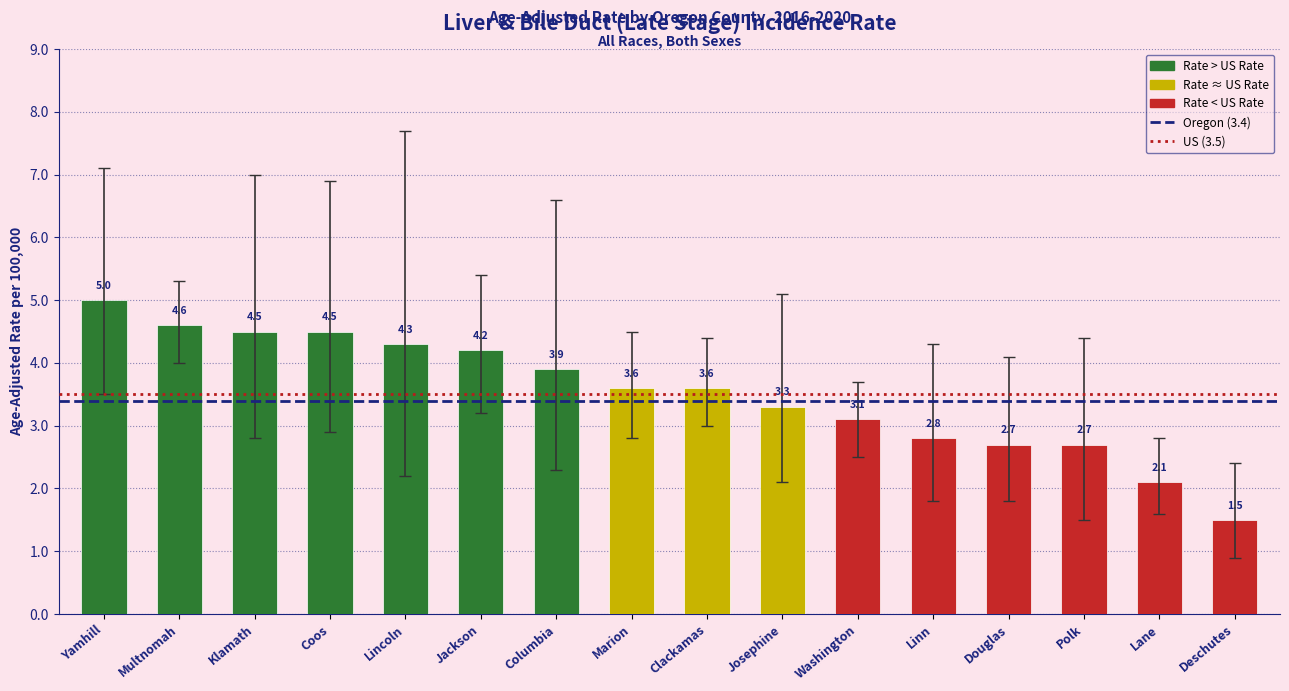

What is the approximate value at Lincoln?

4.3